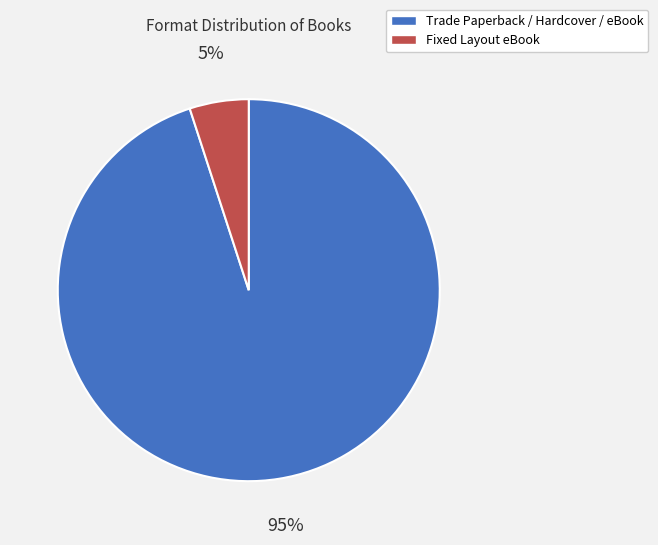

To the nearest percent, what is the difference between the largest and smallest slice percentages?

90%